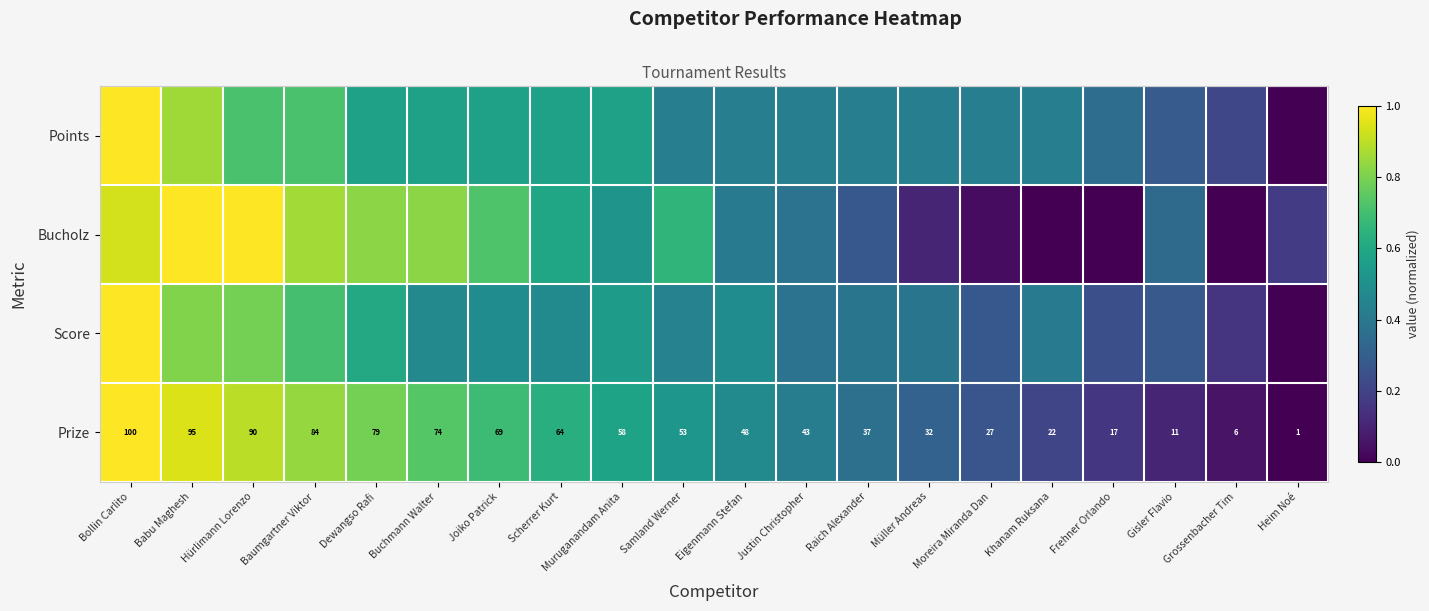

Where is Prize nearest to the value 50?

Eigenmann Stefan